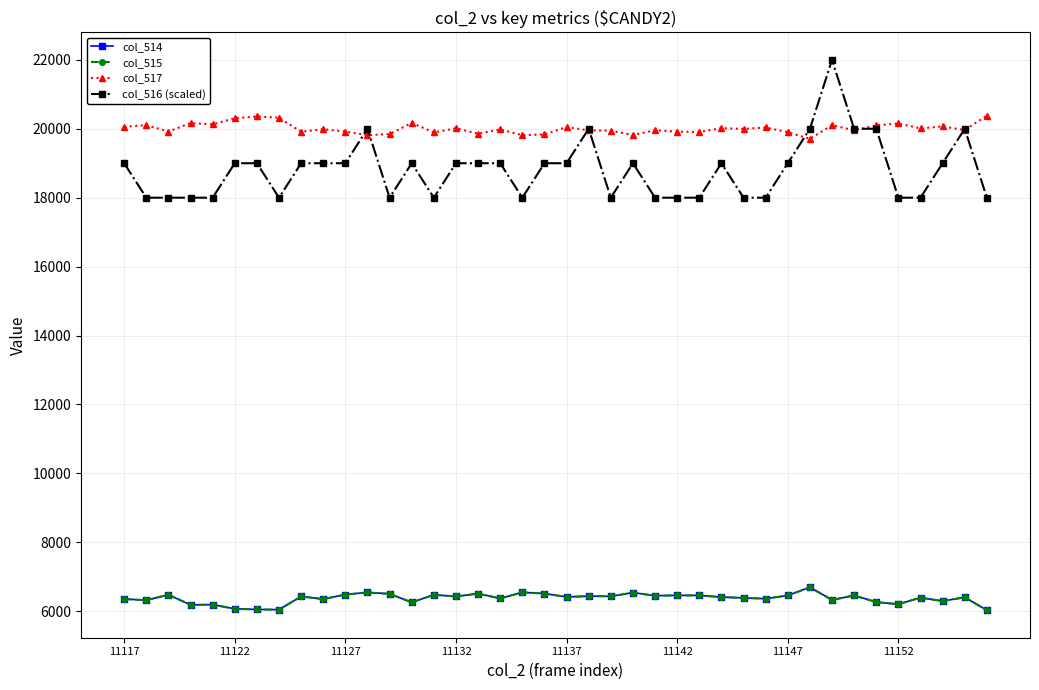

True or false: col_514 and col_517 cross at least once.

False